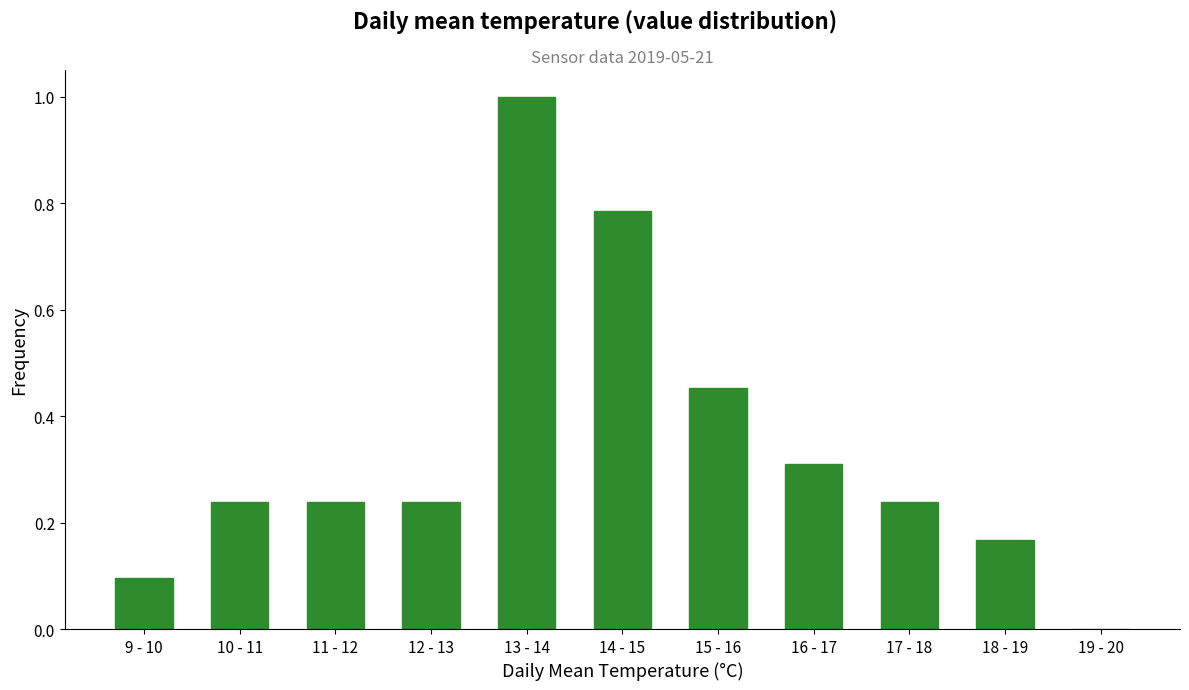

What is the approximate value at 13 - 14?

1.0